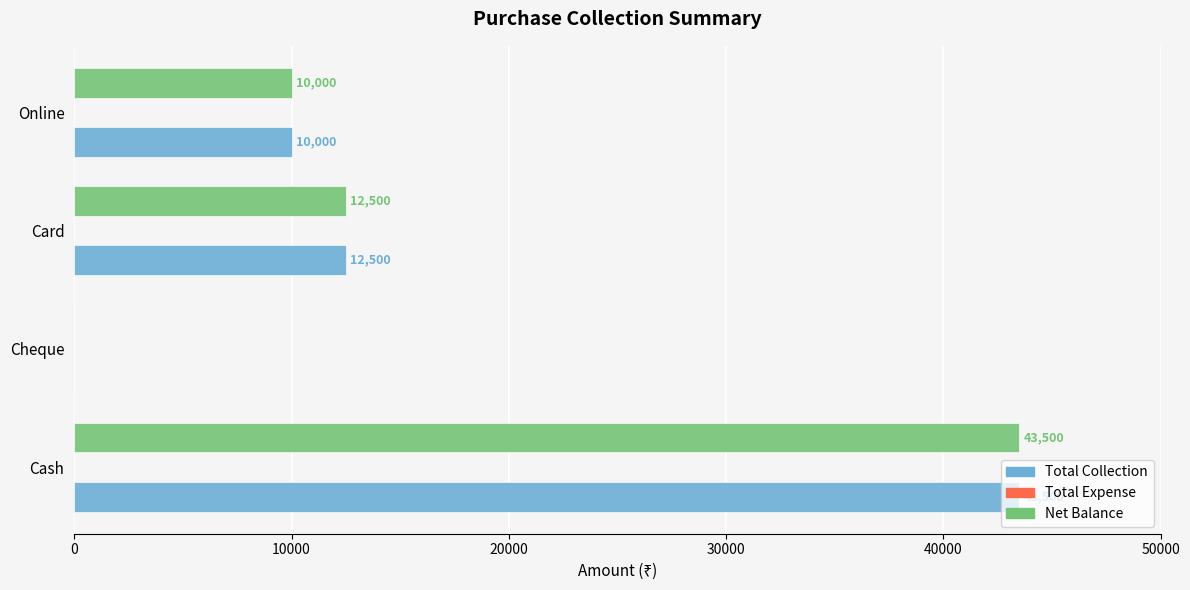

True or false: Total Collection has a value of 10000 at Online.

True